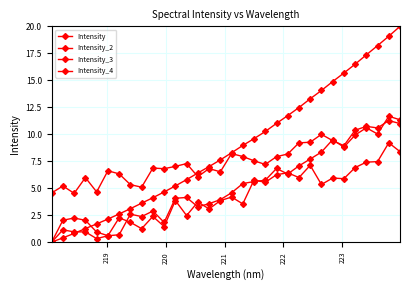

How many categories are shown in the chart?

32